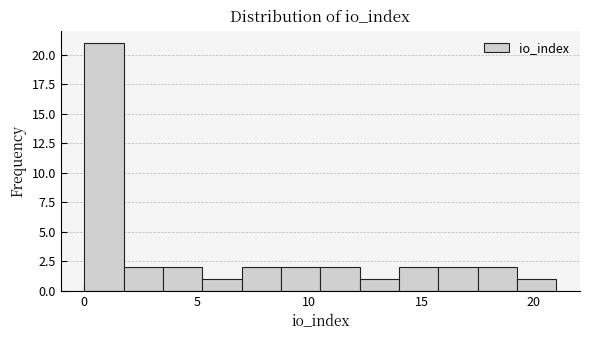

Read against the x-axis, roughly where is the centre of the tallest bar?

1.0